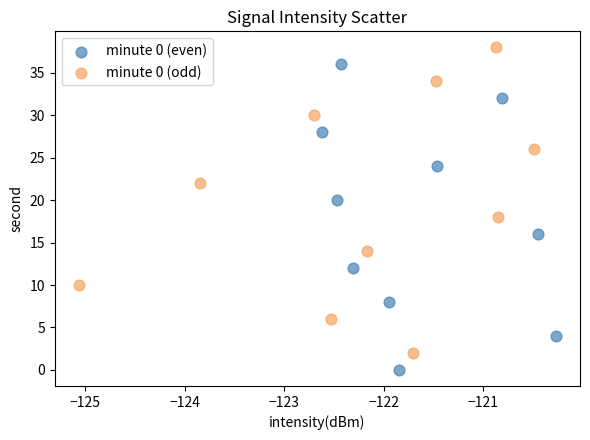

Which series contains the lowest Y value?

minute 0 (even)